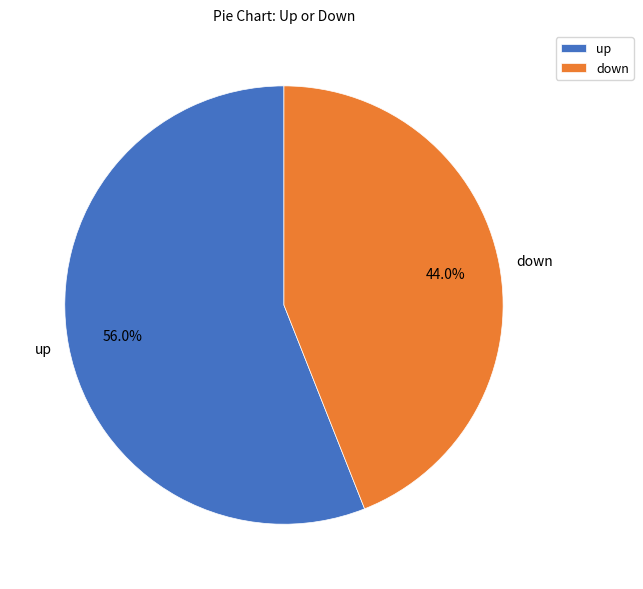

To the nearest percent, what percentage of the pie is up?

56%